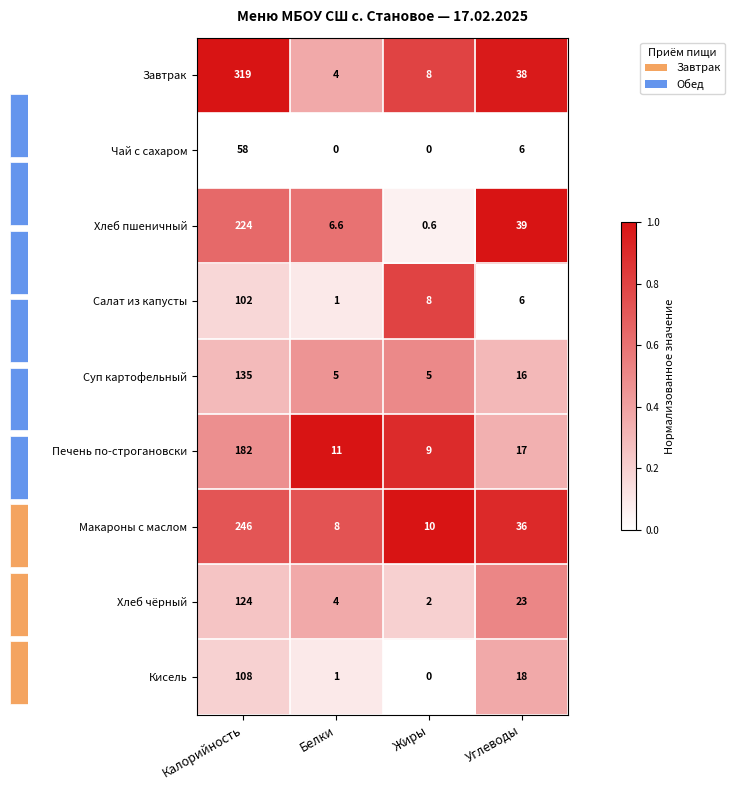

What is the sum of all Хлеб чёрный values?

153.0